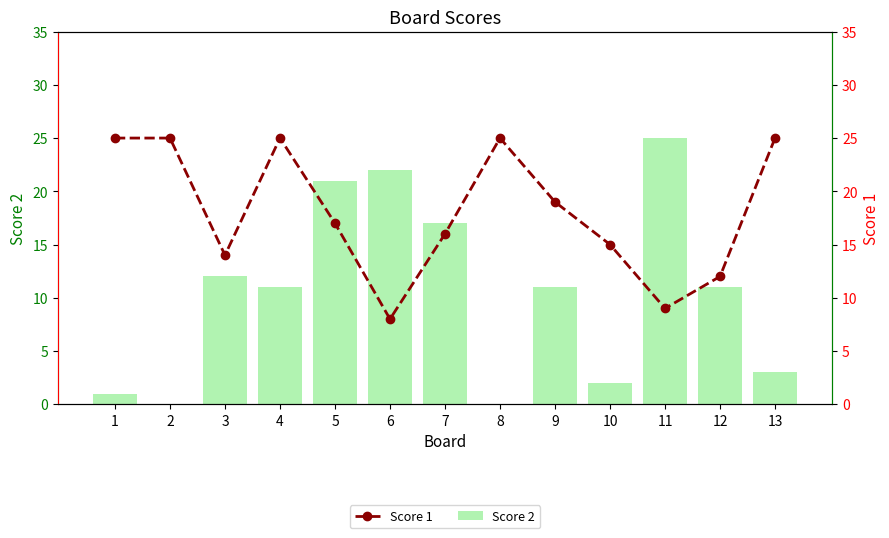

What is the maximum value shown in the chart?

25